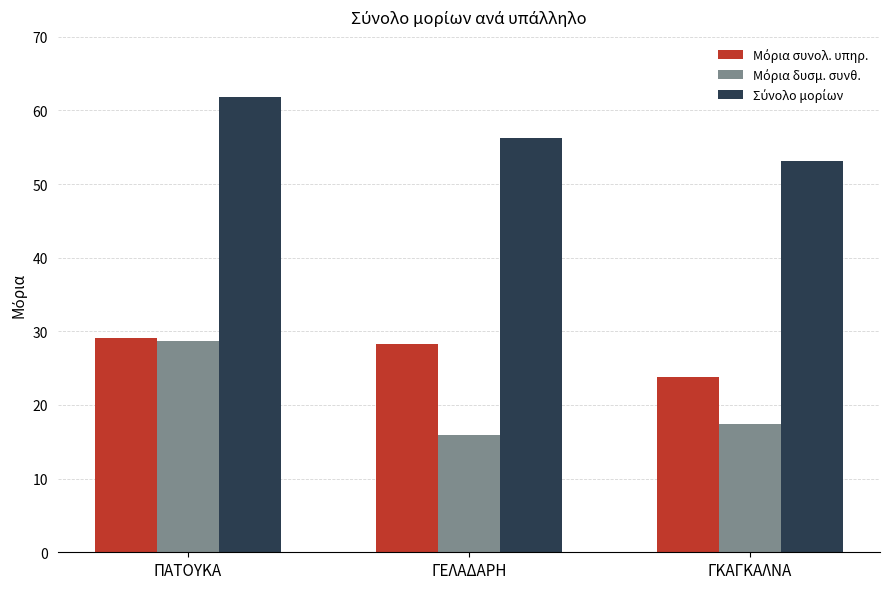

What is the minimum value shown in the chart?

15.9